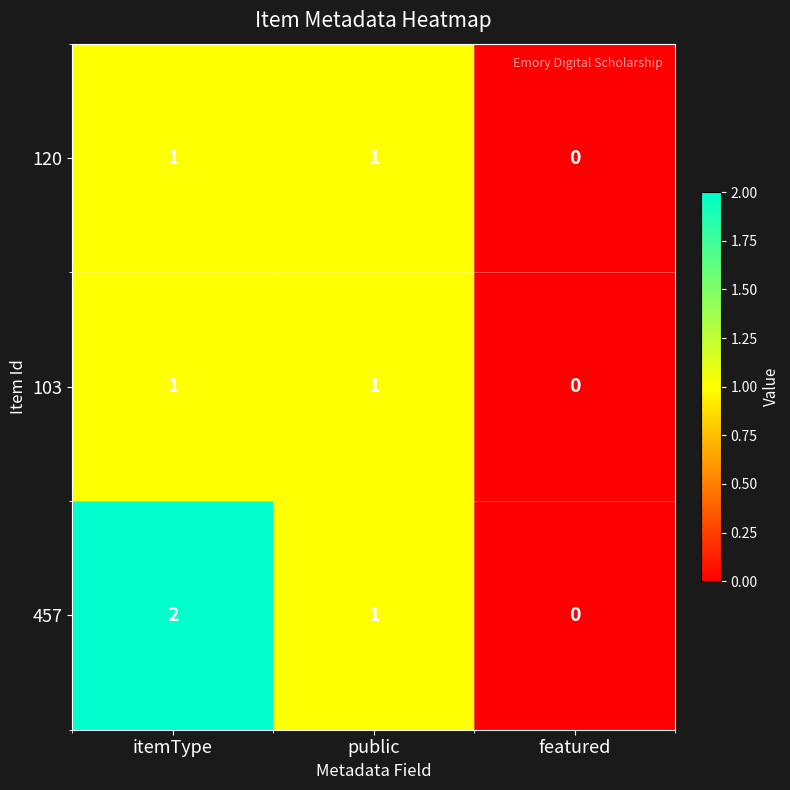

Which category has the highest value across all series?

itemType